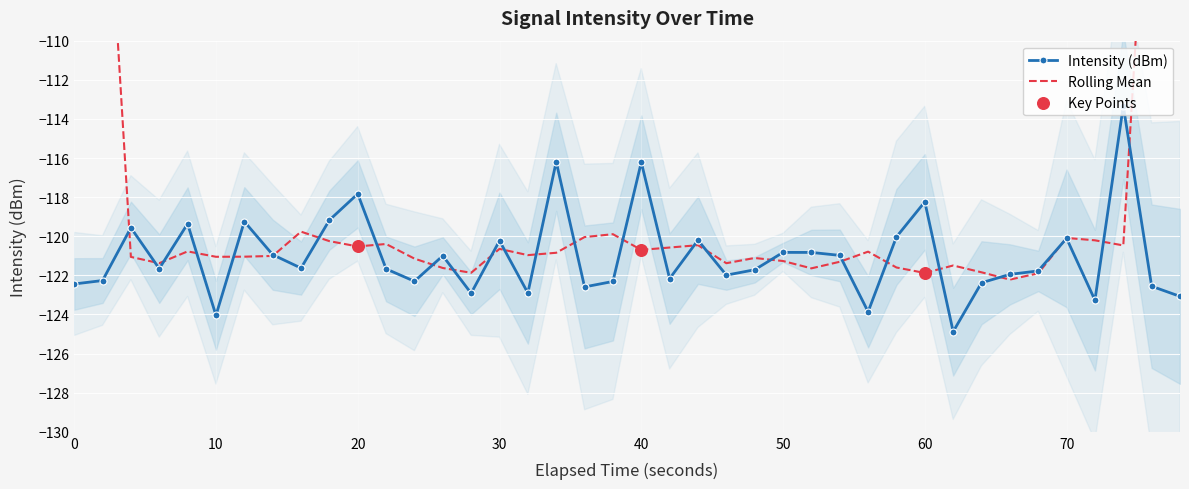

True or false: Intensity (dBm) has more than 2 points higher than both neighbors.

True